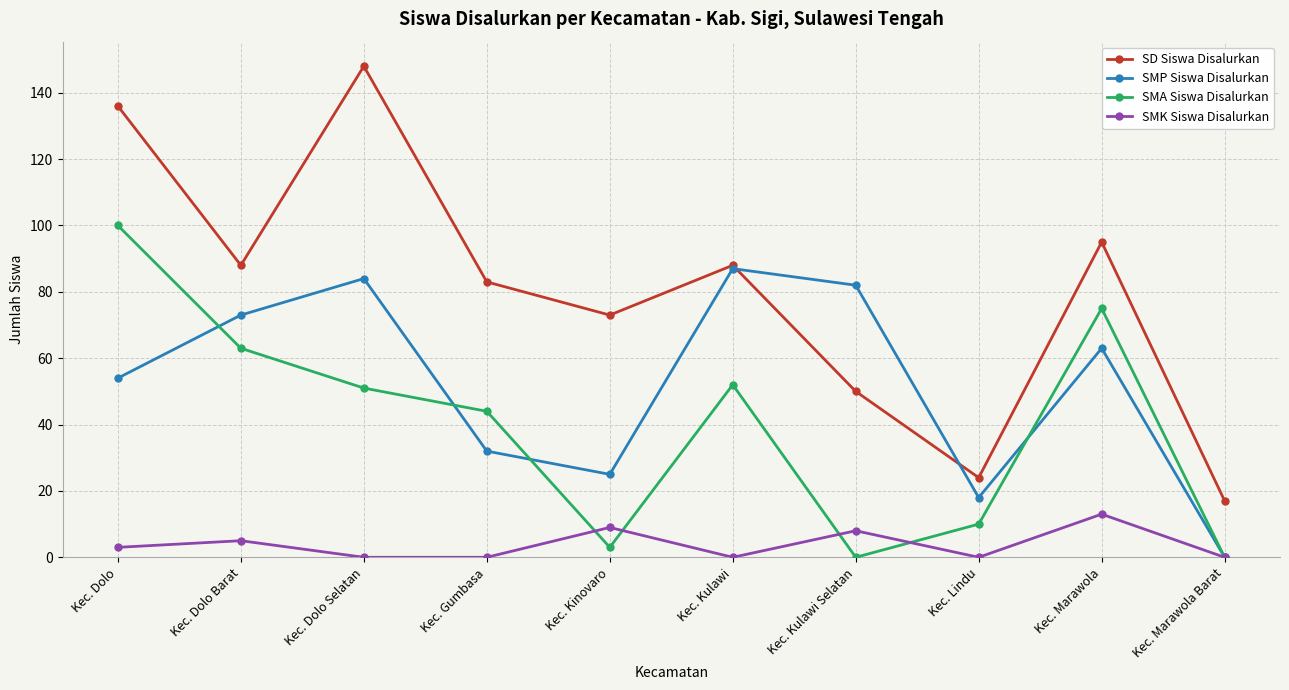

At which label does SD Siswa Disalurkan reach its minimum?

Kec. Marawola Barat